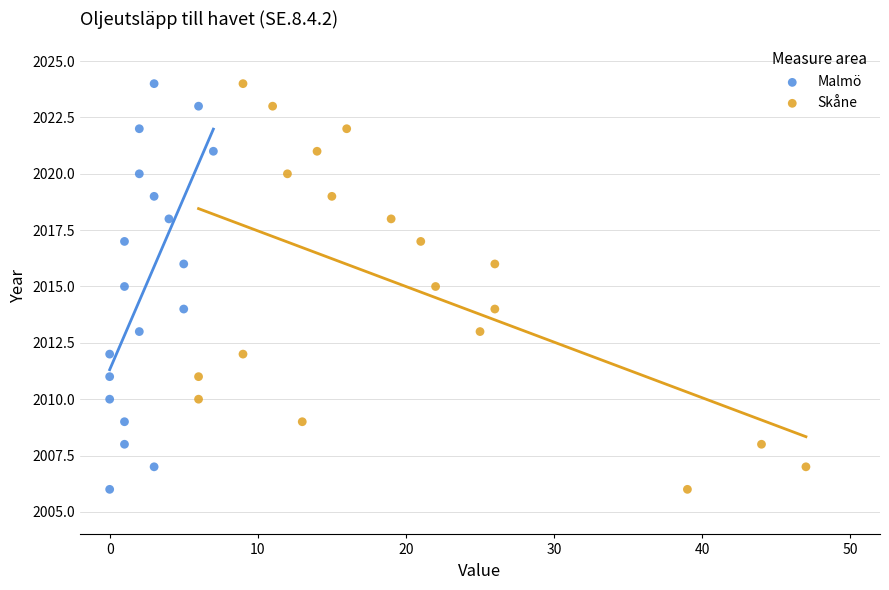

What are all the series names shown in the legend?

Malmö, Skåne